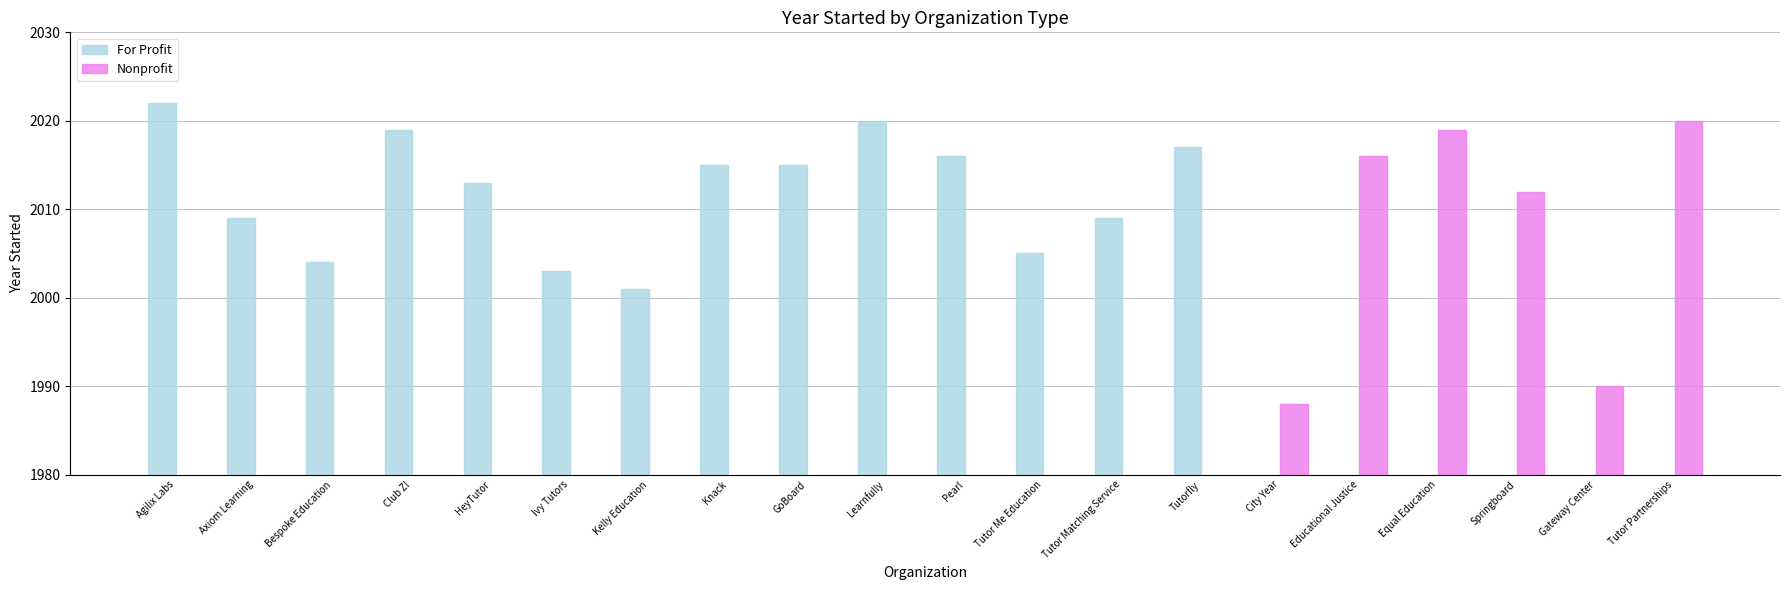

How many values in the For Profit series exceed 2009?

8